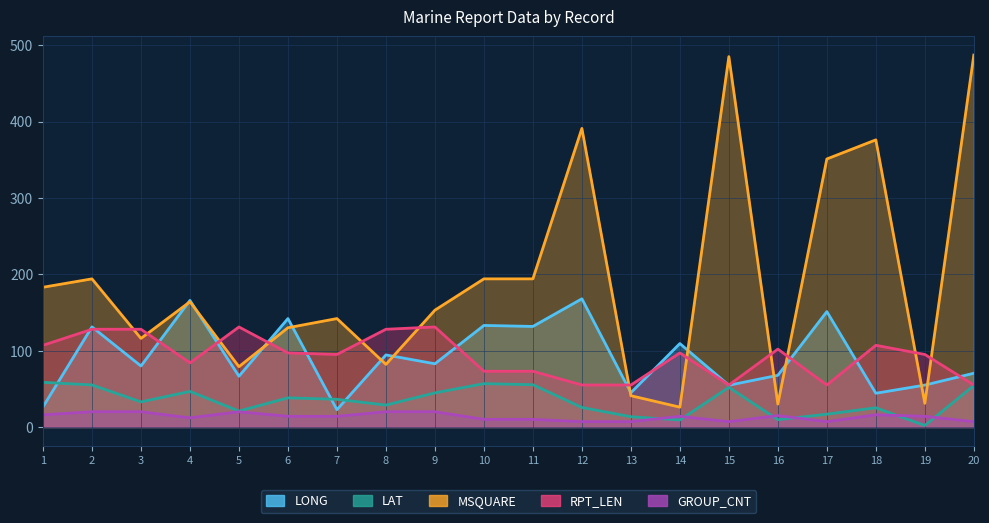

Is it true that LONG equals 39.6 at 9?

False